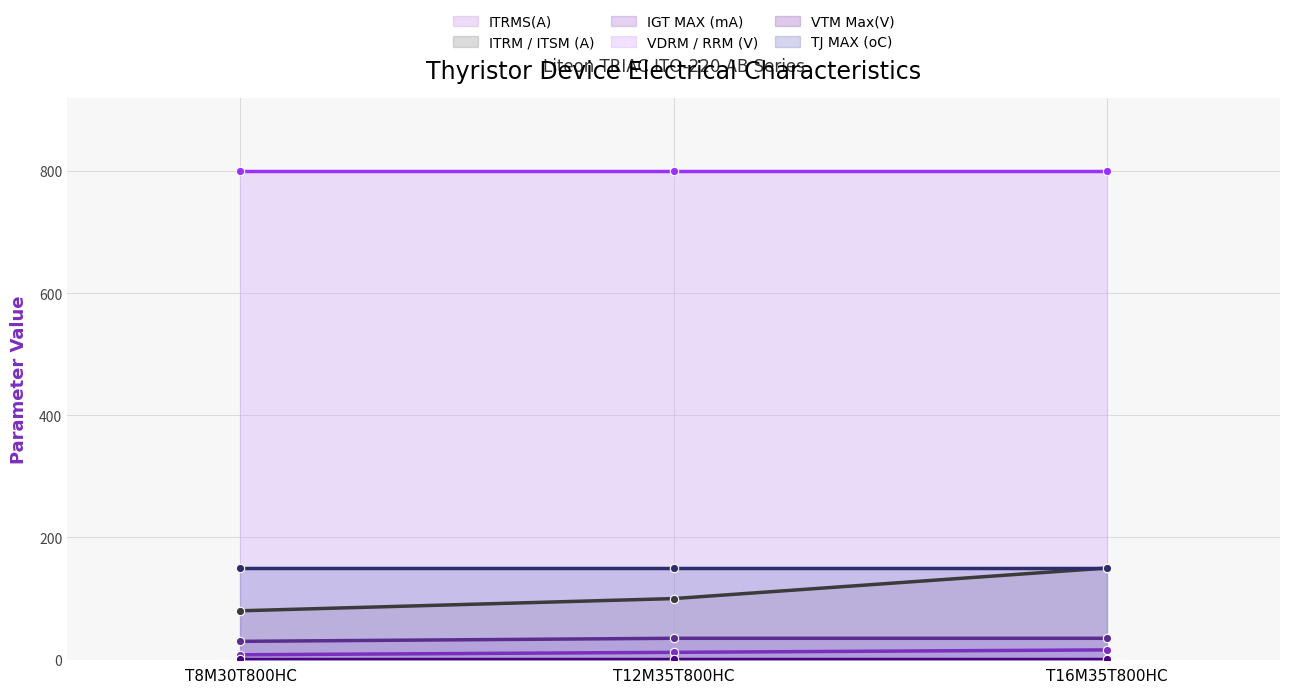

How many data points in ITRMS(A) are less than 12?

1